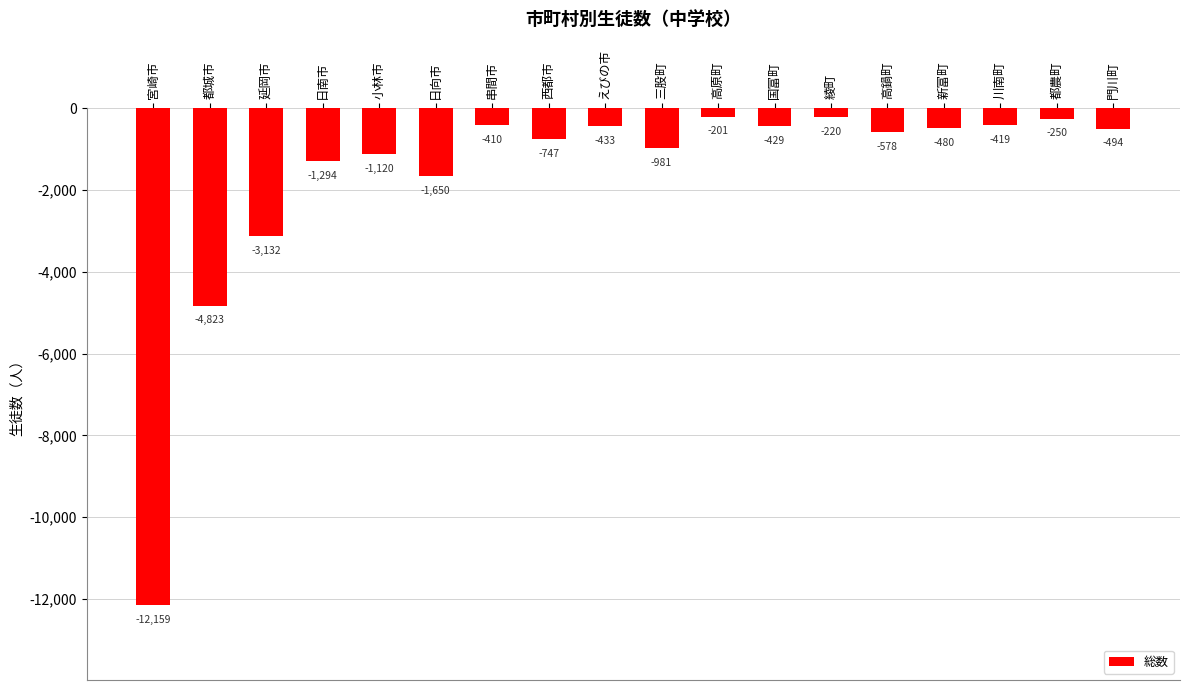

How many data points are less than -494?

9